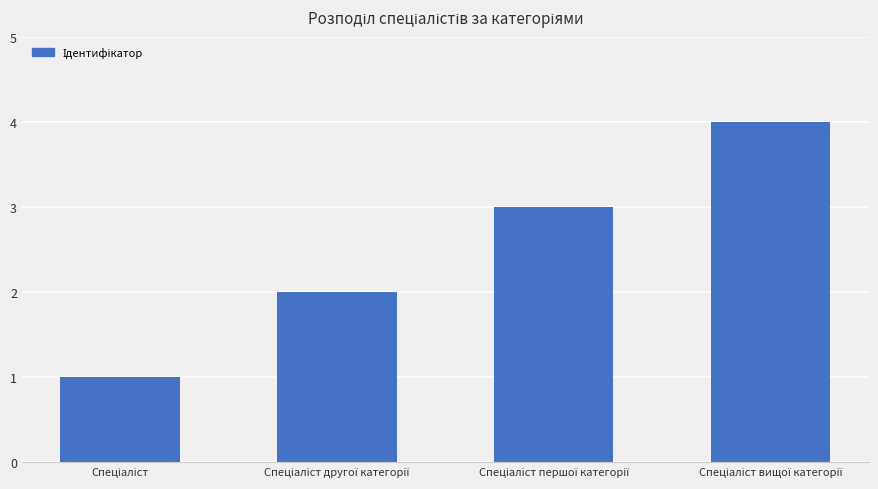

Reading right to left, list all the values displayed in this chart.

4	3	2	1